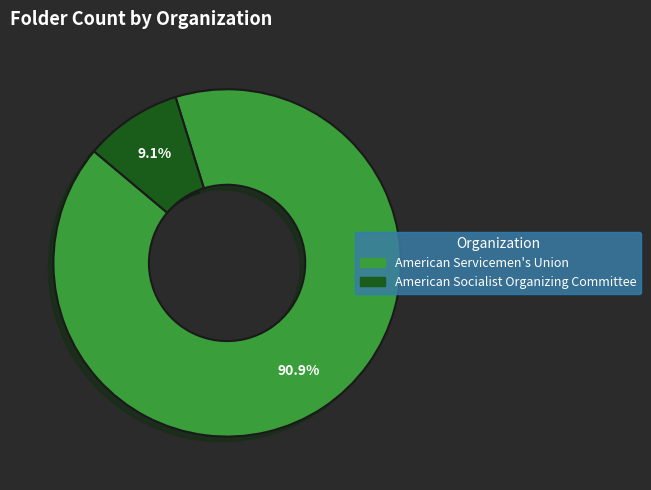

To the nearest percent, what is the combined percentage of American Socialist Organizing Committee and American Servicemen's Union?

100%